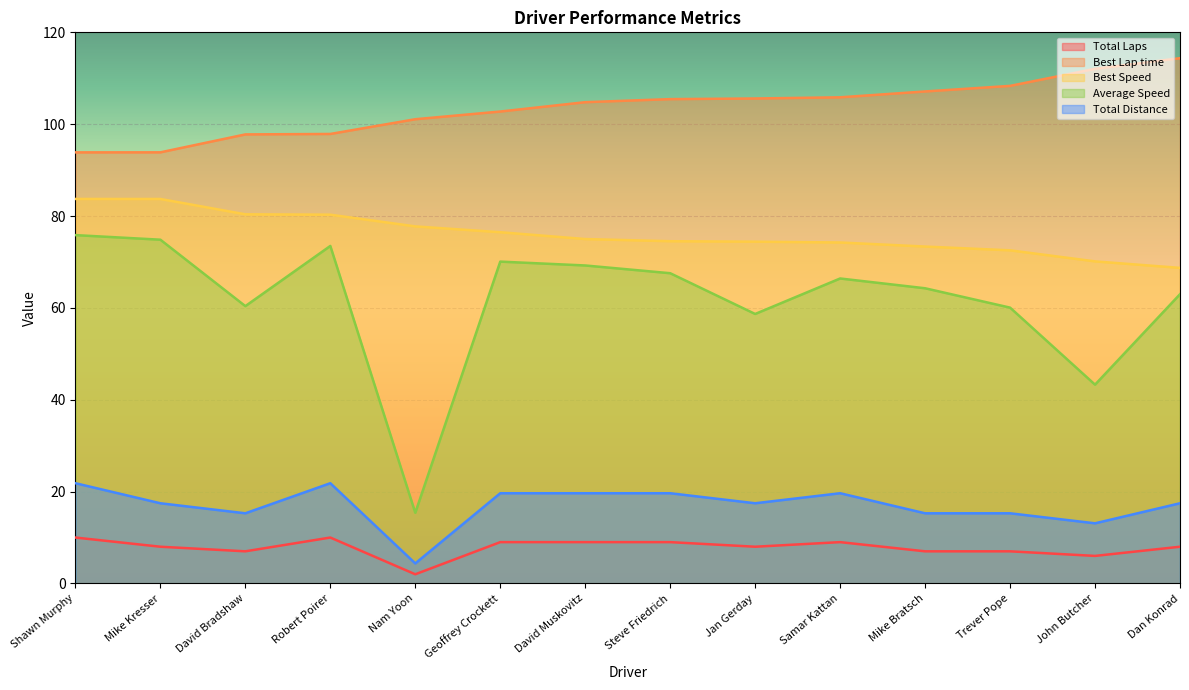

True or false: Best Lap time has a value of 105.6 at Jan Gerday.

True